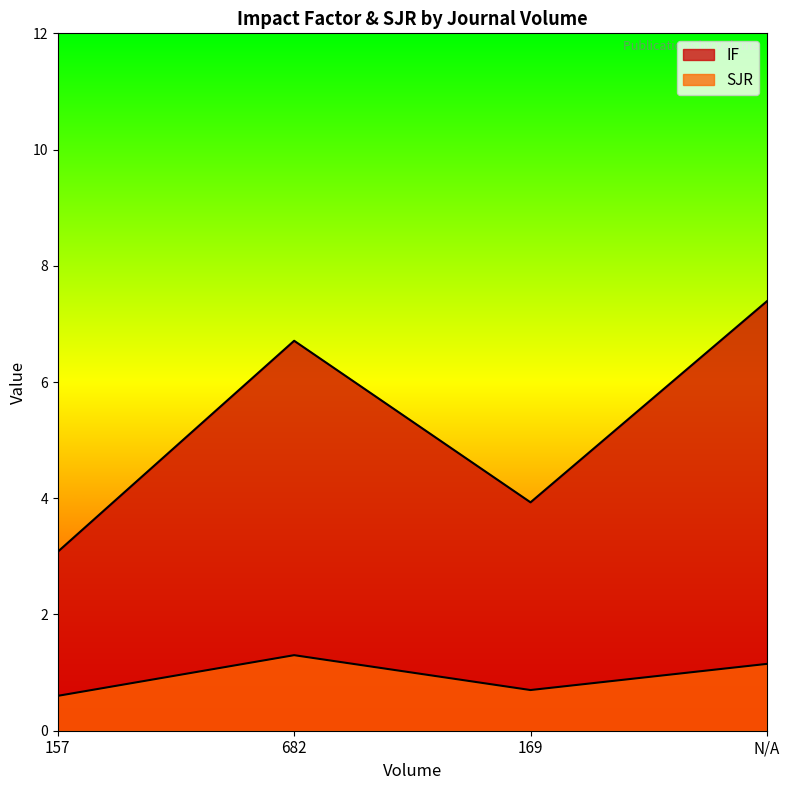

At which category does the chart reach its minimum across all series?

157